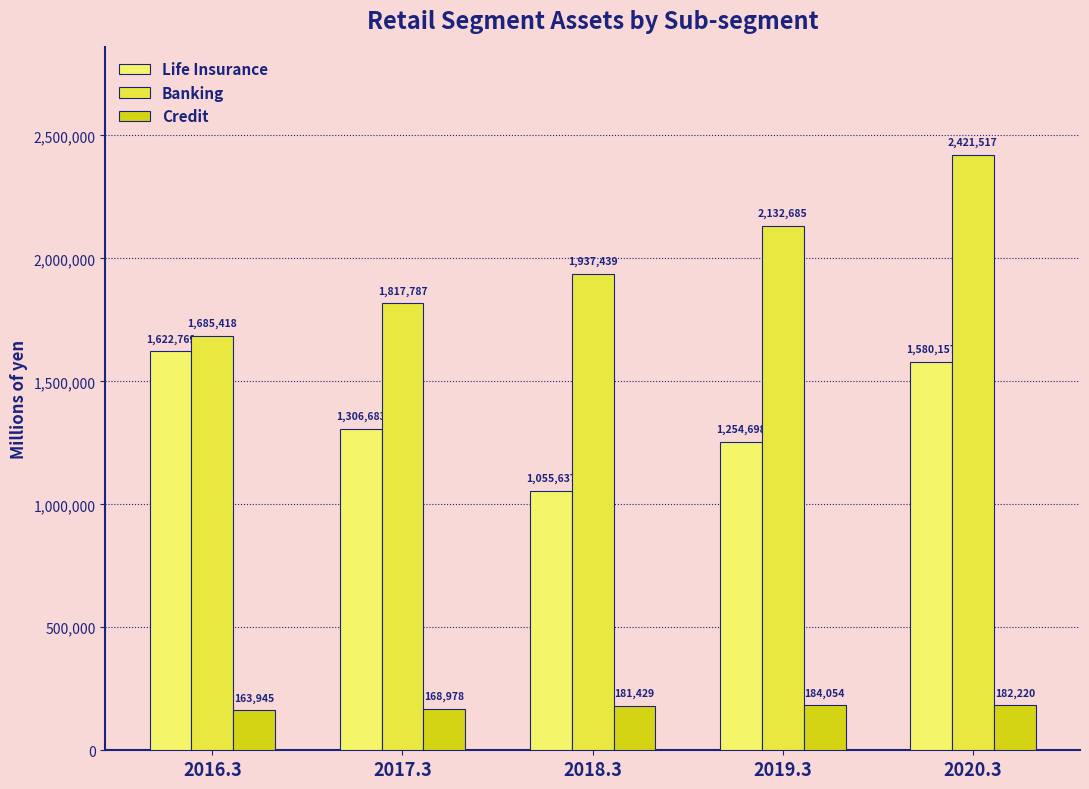

Are the bars horizontal?

No